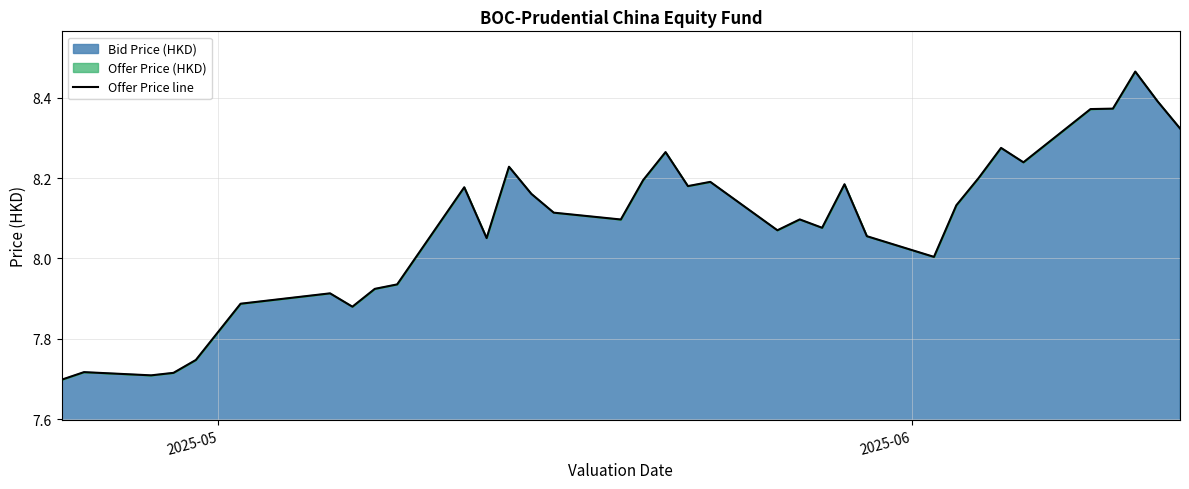

How many data points are less than 8?

10